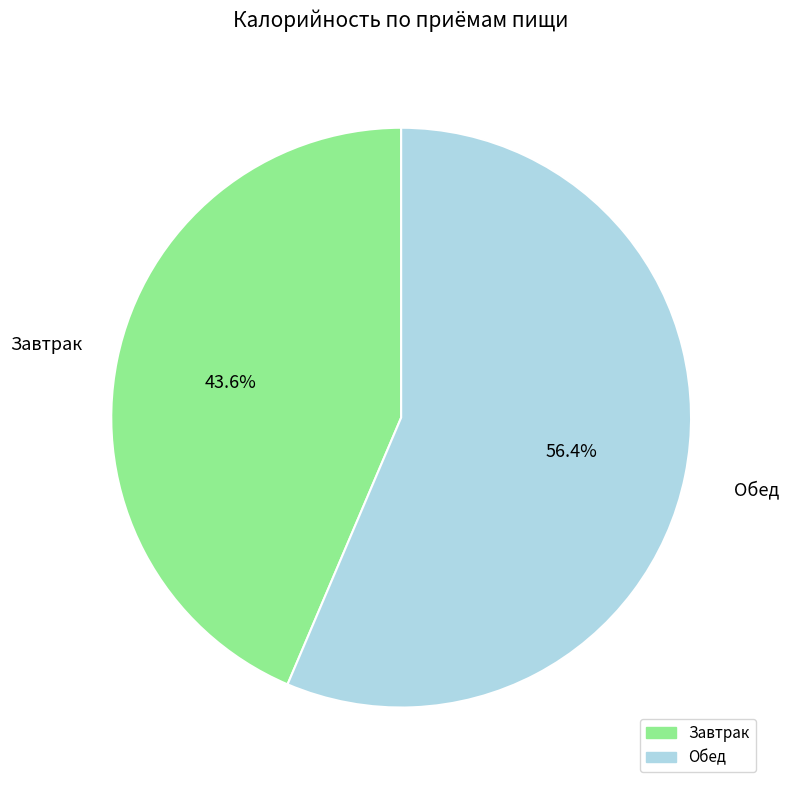

Which category has the smallest portion of the pie?

Завтрак